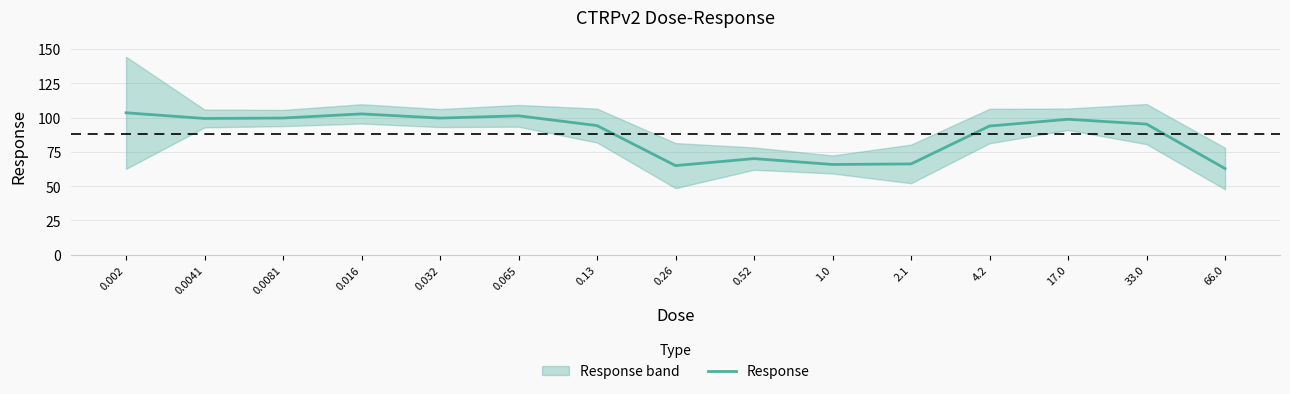

What is the smallest value displayed?

62.8